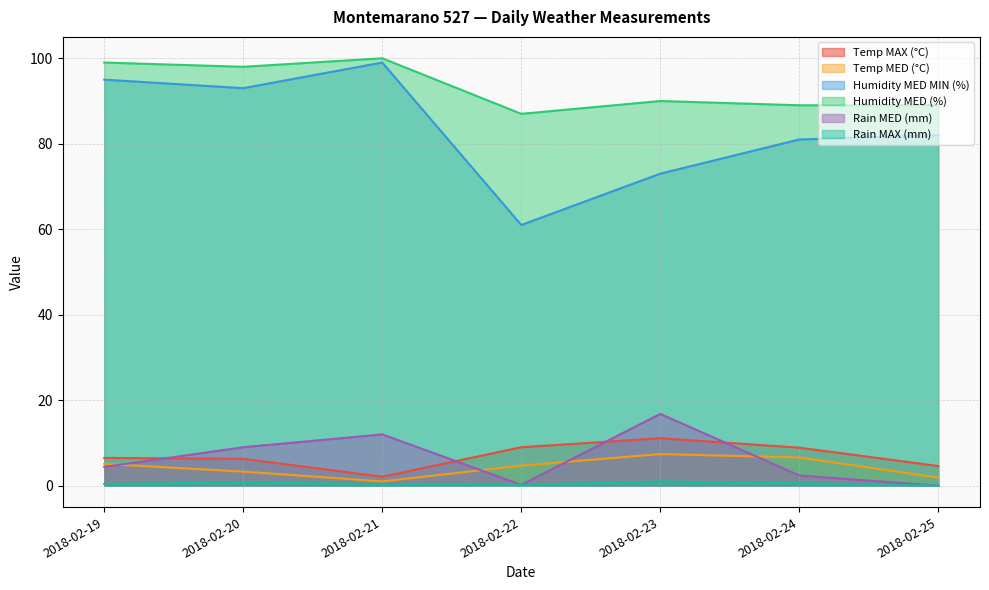

Reading left to right, transcribe all the data shown in this chart.

Temp MAX (°C): 2018-02-19=6.5	2018-02-20=6.3	2018-02-21=2.1	2018-02-22=9.0	2018-02-23=11.1	2018-02-24=8.9	2018-02-25=4.6
Temp MED (°C): 2018-02-19=5.1	2018-02-20=3.3	2018-02-21=1.0	2018-02-22=4.7	2018-02-23=7.4	2018-02-24=6.6	2018-02-25=1.9
Humidity MED MIN (%): 2018-02-19=95.0	2018-02-20=93.0	2018-02-21=99.0	2018-02-22=61.0	2018-02-23=73.0	2018-02-24=81.0	2018-02-25=82.0
Humidity MED (%): 2018-02-19=99.0	2018-02-20=98.0	2018-02-21=100.0	2018-02-22=87.0	2018-02-23=90.0	2018-02-24=89.0	2018-02-25=89.0
Rain MED (mm): 2018-02-19=4.4	2018-02-20=9.0	2018-02-21=12.0	2018-02-22=0.2	2018-02-23=16.8	2018-02-24=2.4	2018-02-25=0.0
Rain MAX (mm): 2018-02-19=0.4	2018-02-20=0.8	2018-02-21=0.4	2018-02-22=0.2	2018-02-23=1.0	2018-02-24=0.6	2018-02-25=0.0